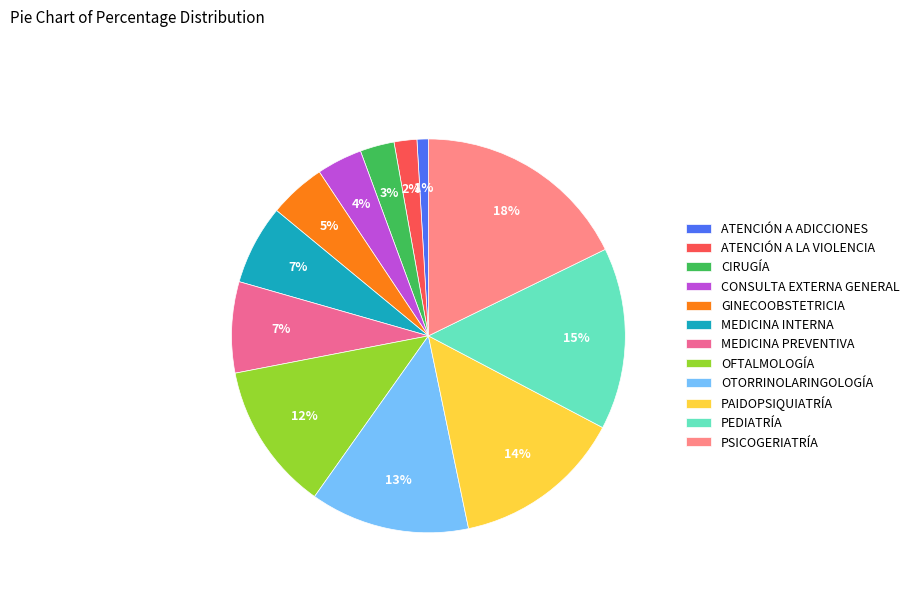

Rank the categories by value from highest to lowest.

PSICOGERIATRÍA, PEDIATRÍA, PAIDOPSIQUIATRÍA, OTORRINOLARINGOLOGÍA, OFTALMOLOGÍA, MEDICINA PREVENTIVA, MEDICINA INTERNA, GINECOOBSTETRICIA, CONSULTA EXTERNA GENERAL, CIRUGÍA, ATENCIÓN A LA VIOLENCIA, ATENCIÓN A ADICCIONES